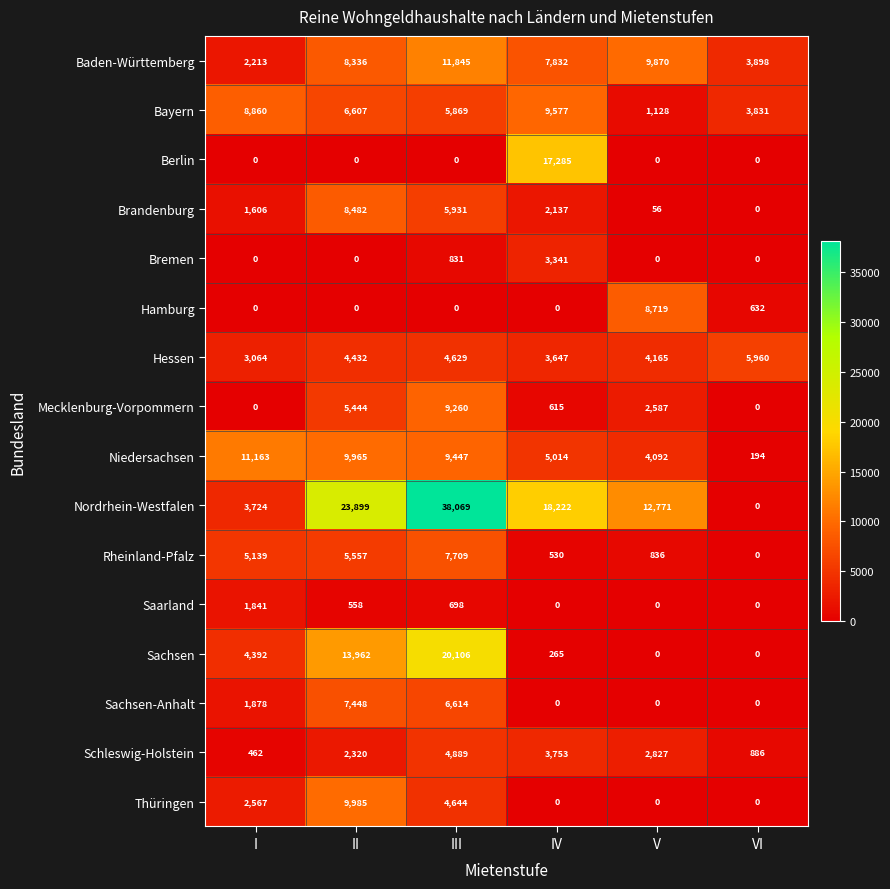

Is it true that Hessen equals 2451 at V?

False